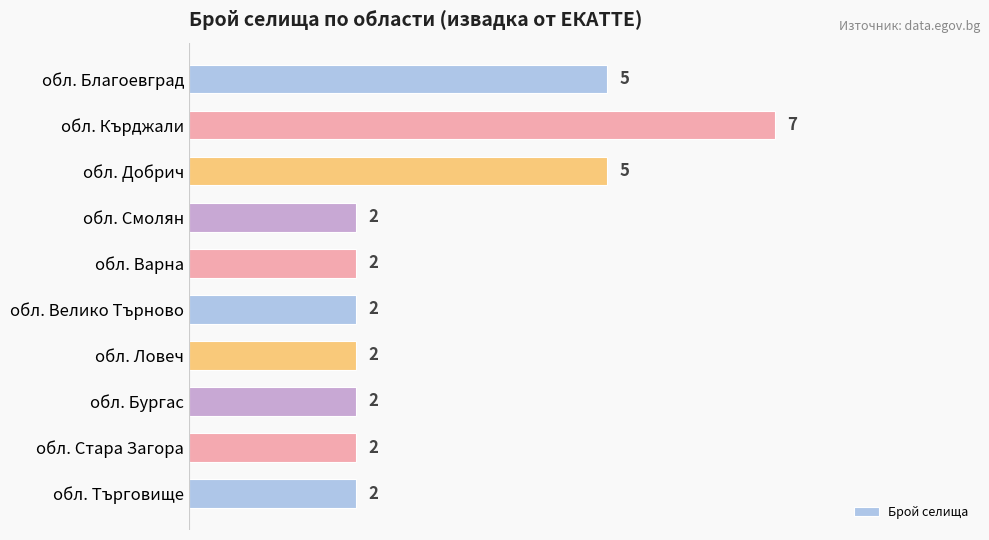

Reading top to bottom, list all the values displayed in this chart.

5	7	5	2	2	2	2	2	2	2